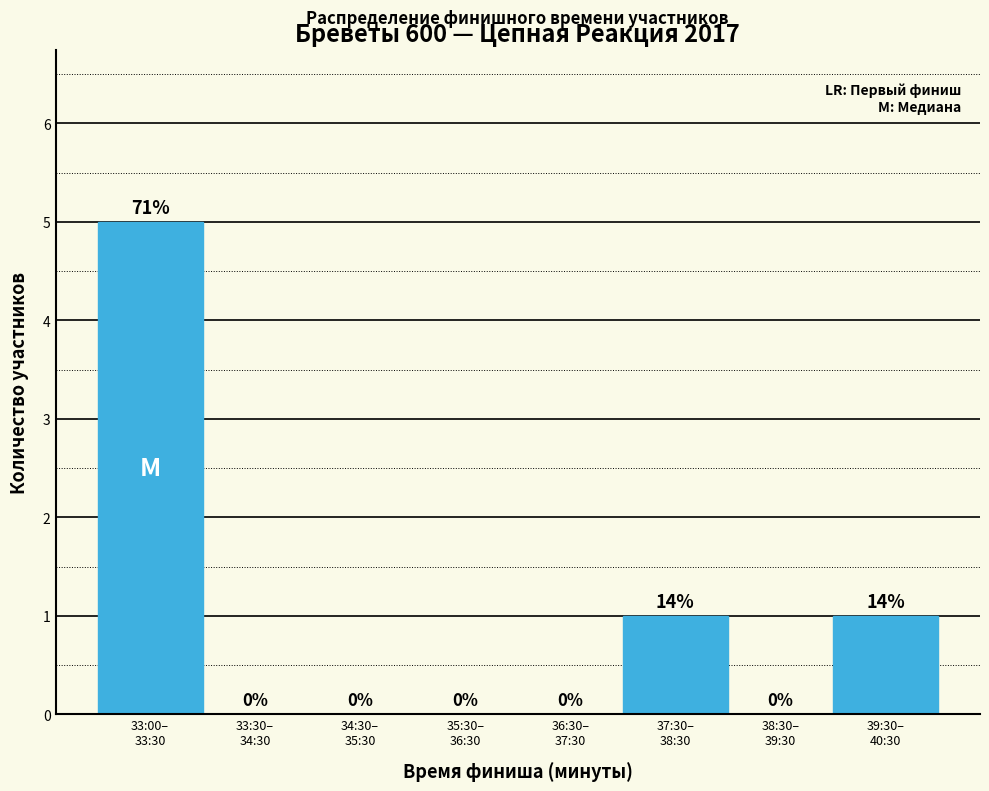

What is the maximum value shown in the chart?

5